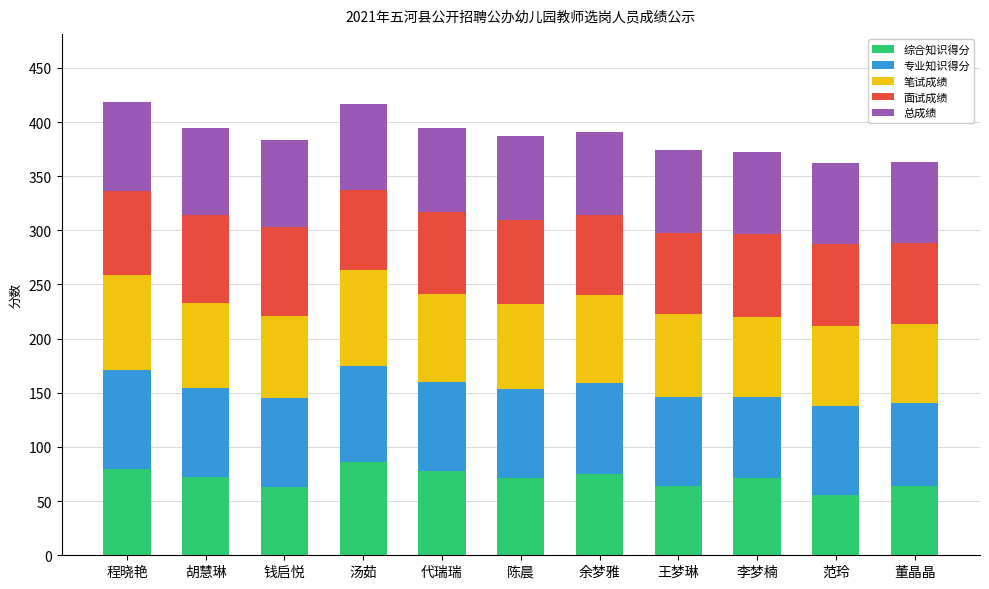

Does the chart contain any negative values?

No